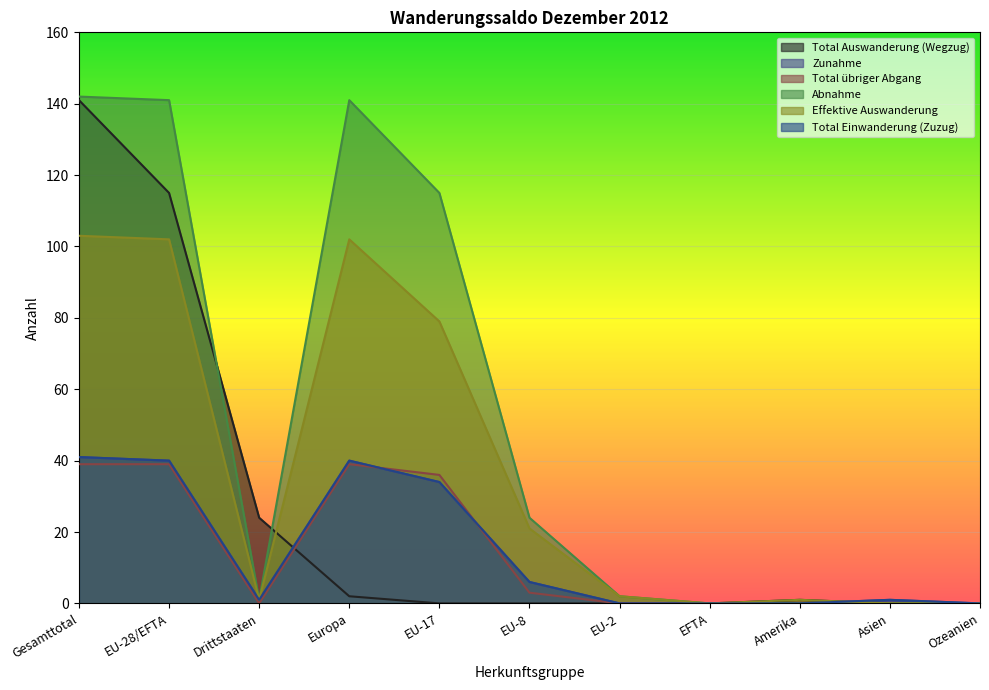

The Zunahme series shows 28 at Ozeanien. True or false?

False